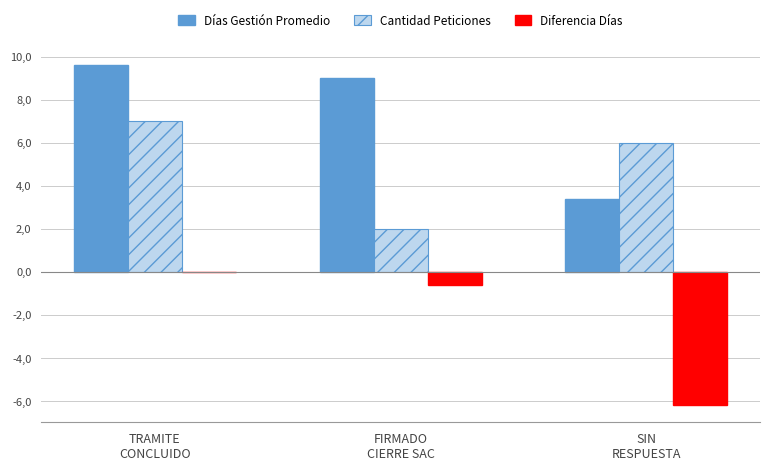

What is the average value of the Días Gestión Promedio series?

7.3